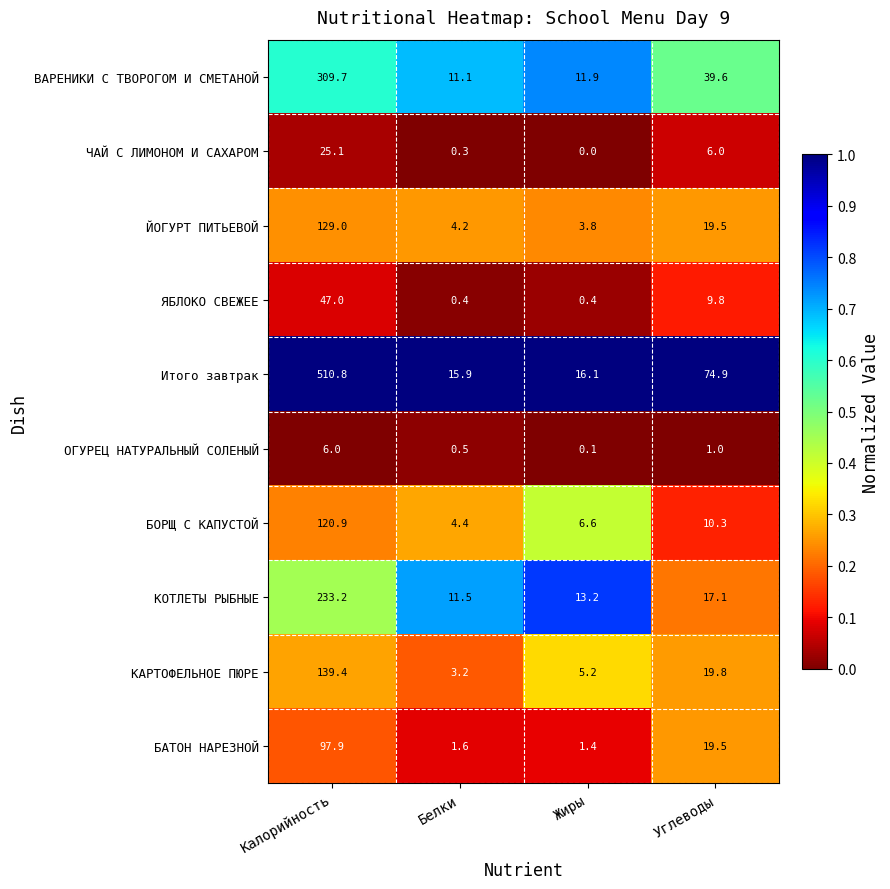

At which category is the sum across all series the highest?

Калорийность